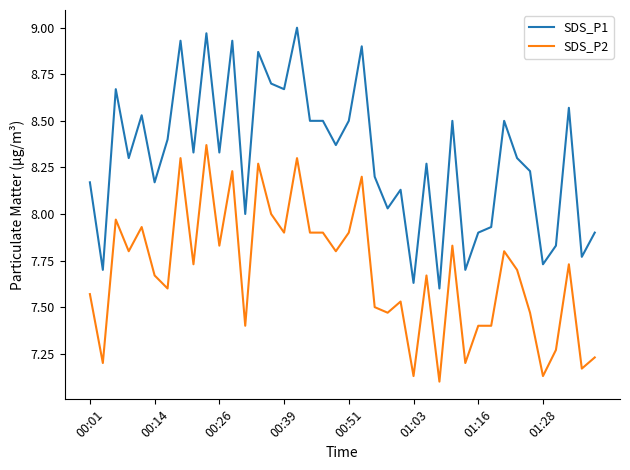

List the series in order of their peak value, lowest first.

SDS_P2, SDS_P1